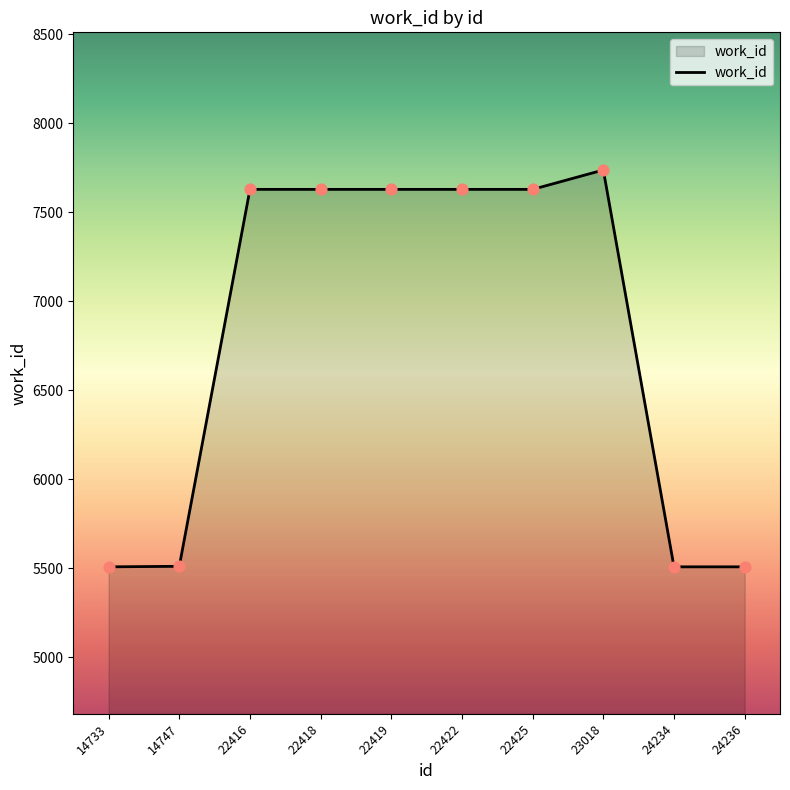

What is the change in value from 22425 to 23018?

+109